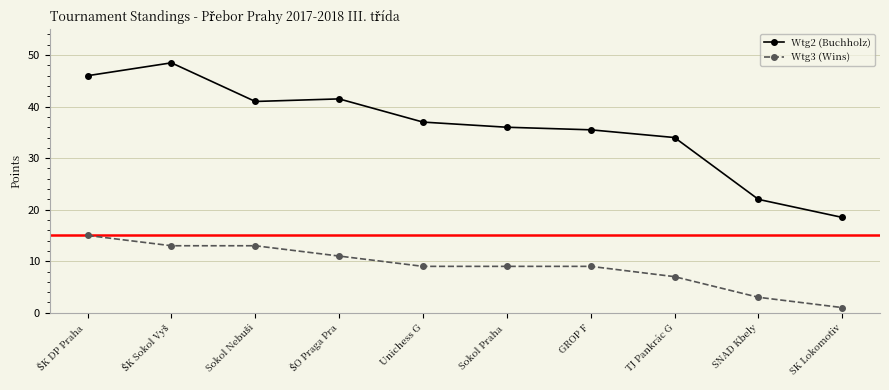

What is the value of the Wtg3 (Wins) point at the 4th from the left?

11.0